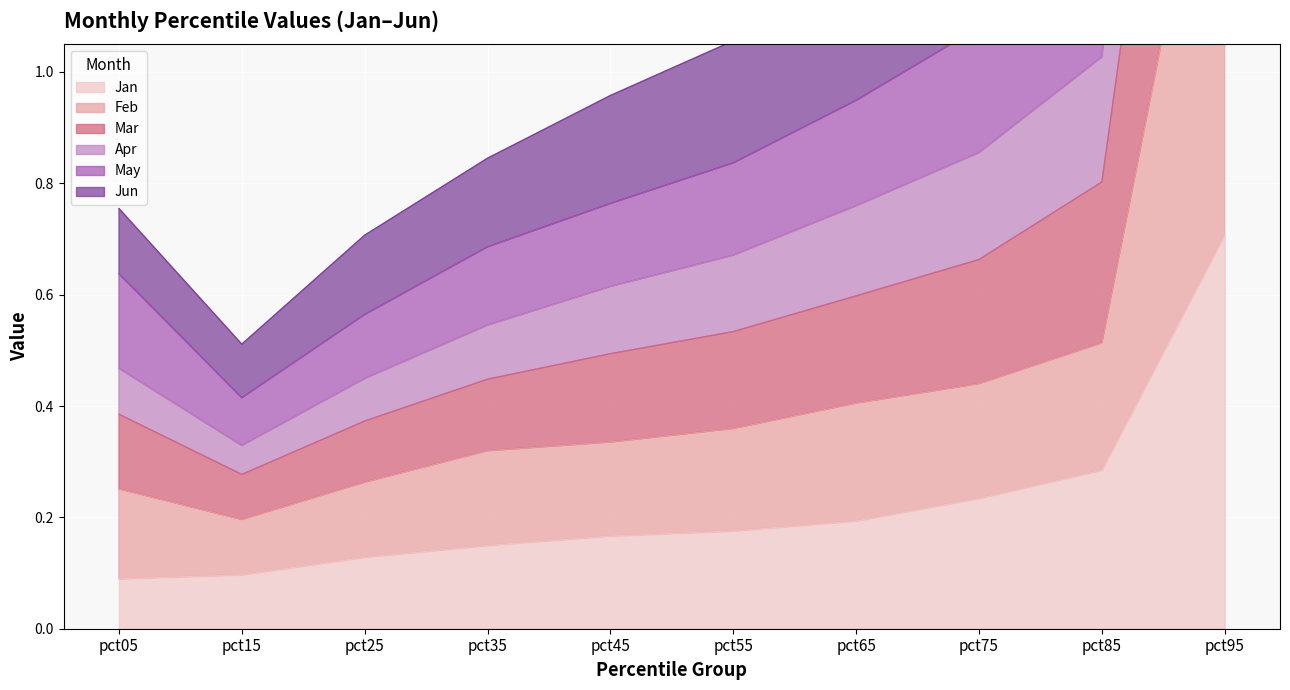

What is the highest value of the Jan series?

0.7